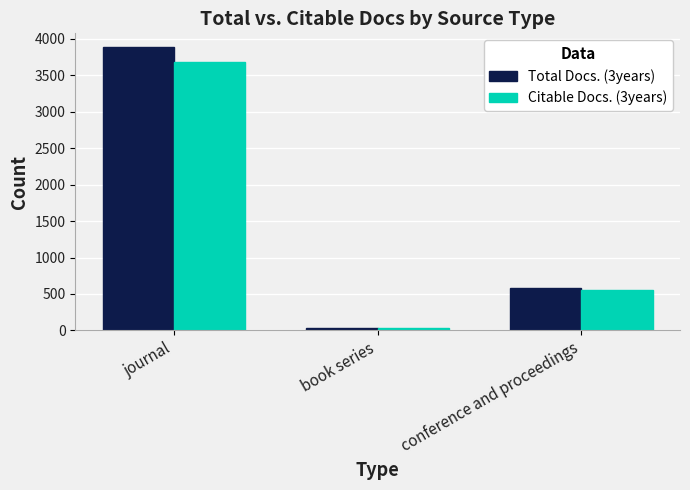

At which label is Total Docs. (3years) closest to 1959?

conference and proceedings